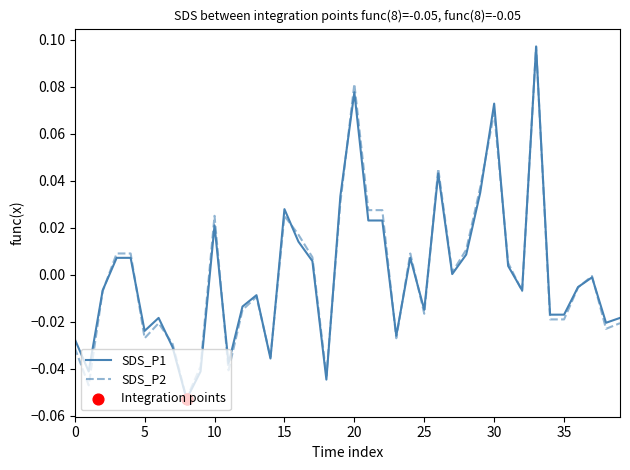

How many lines are shown in the chart?

2